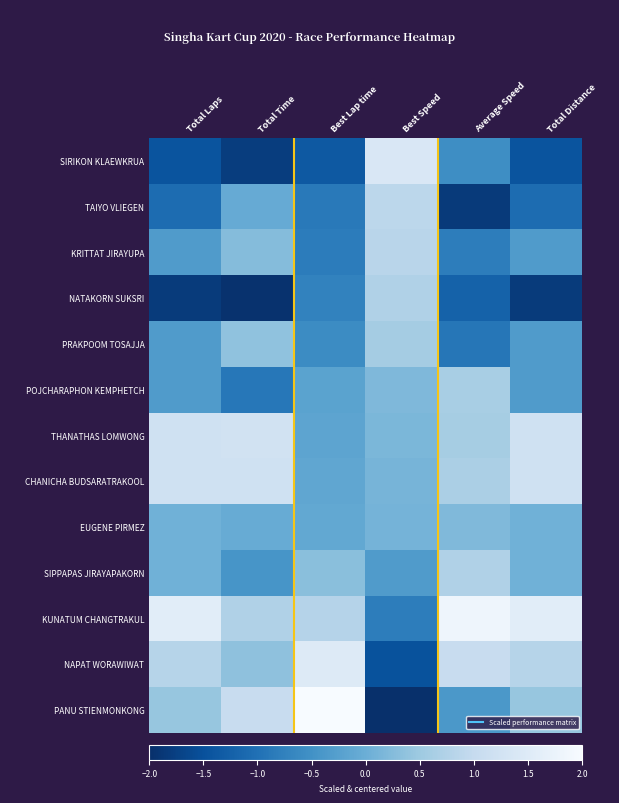

Which label corresponds to the smallest value in the chart?

Best Speed